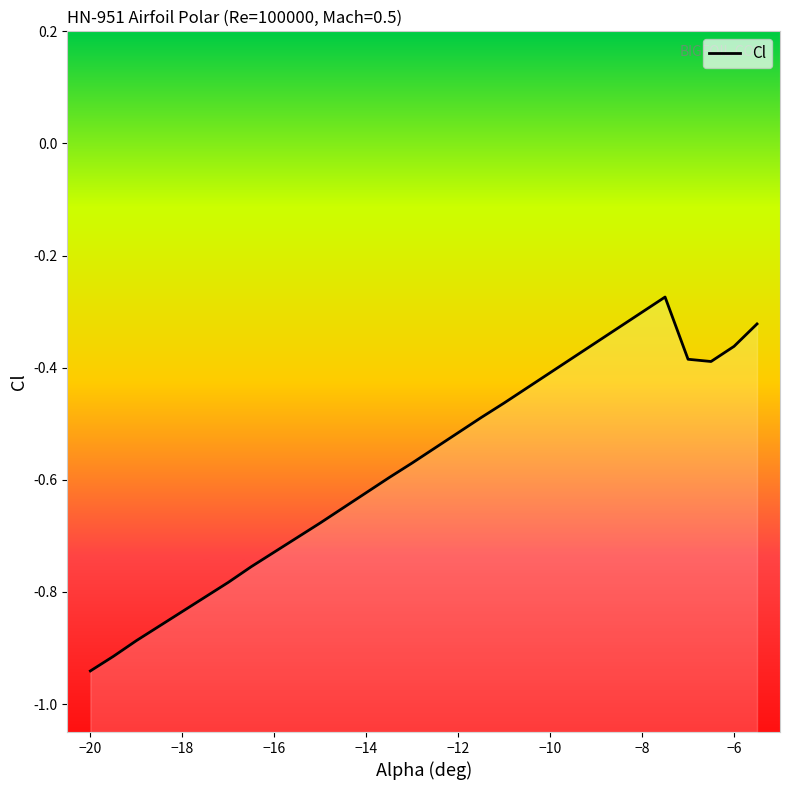

How many points are higher than both their immediate neighbors (excluding endpoints)?

1